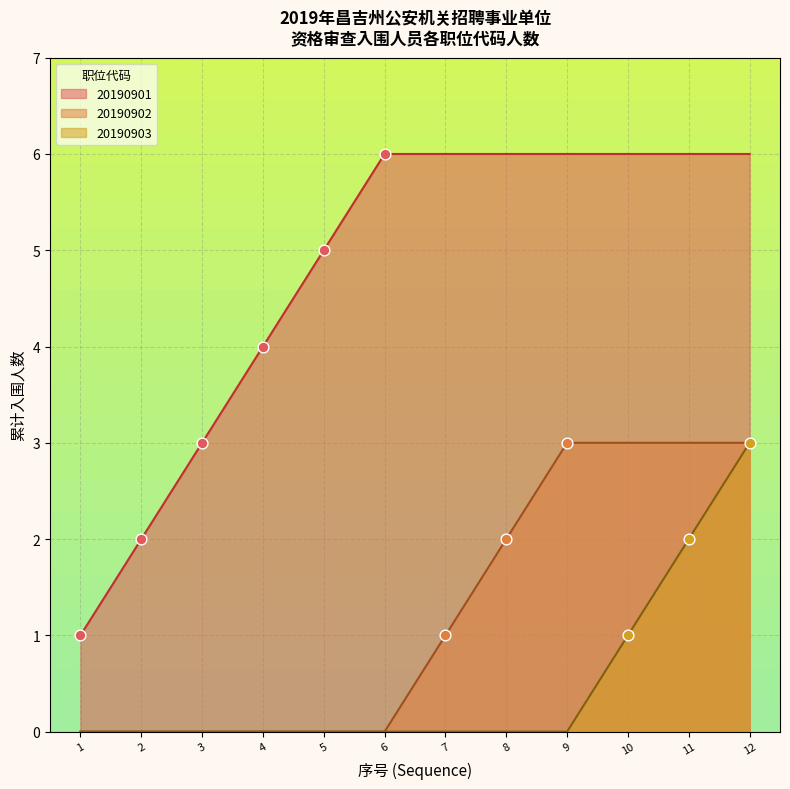

What is the total value across all series at 9?

9